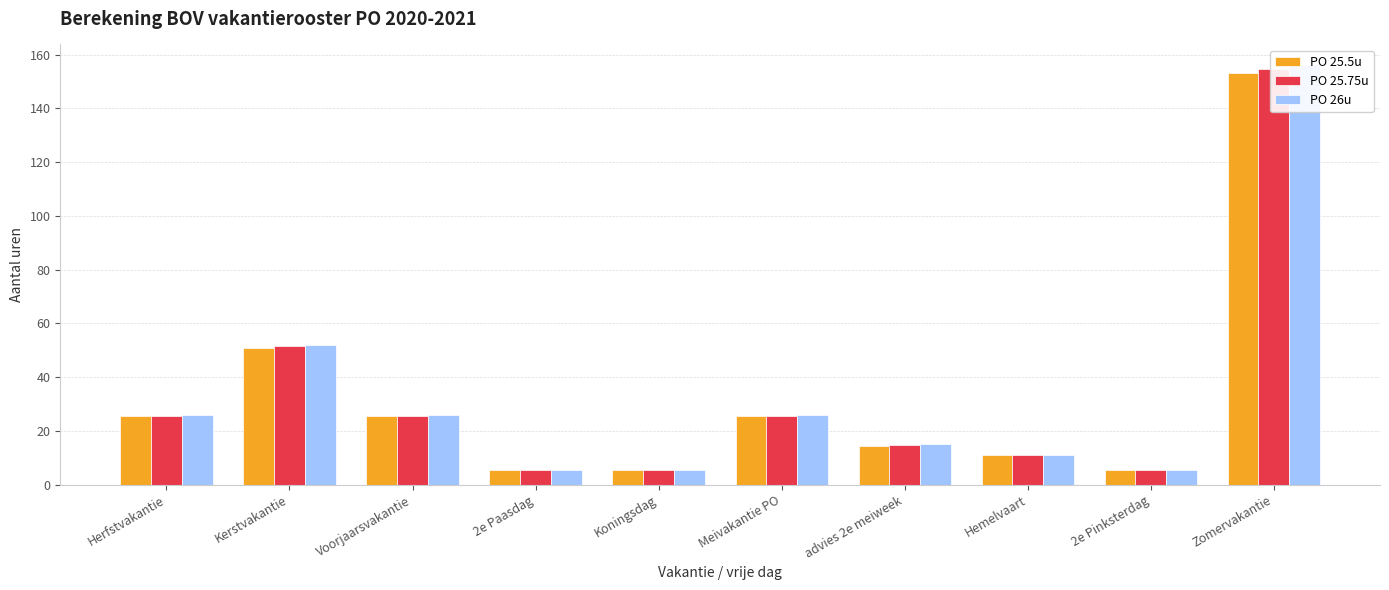

Count the number of data series in this chart.

3